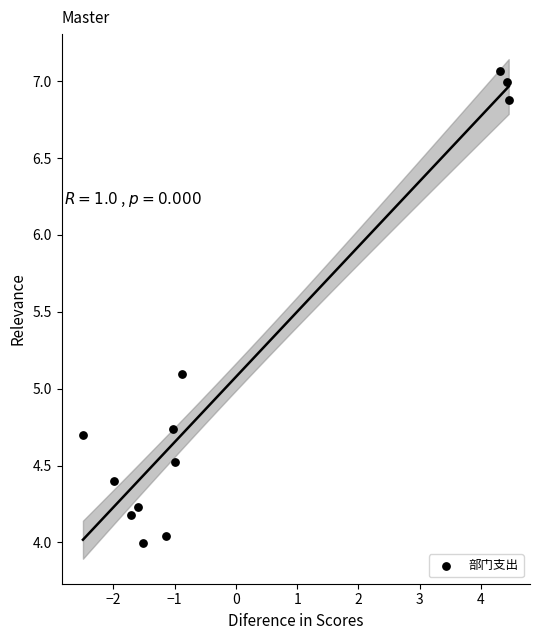

What is the range of Y values (max minus min)?

3.1